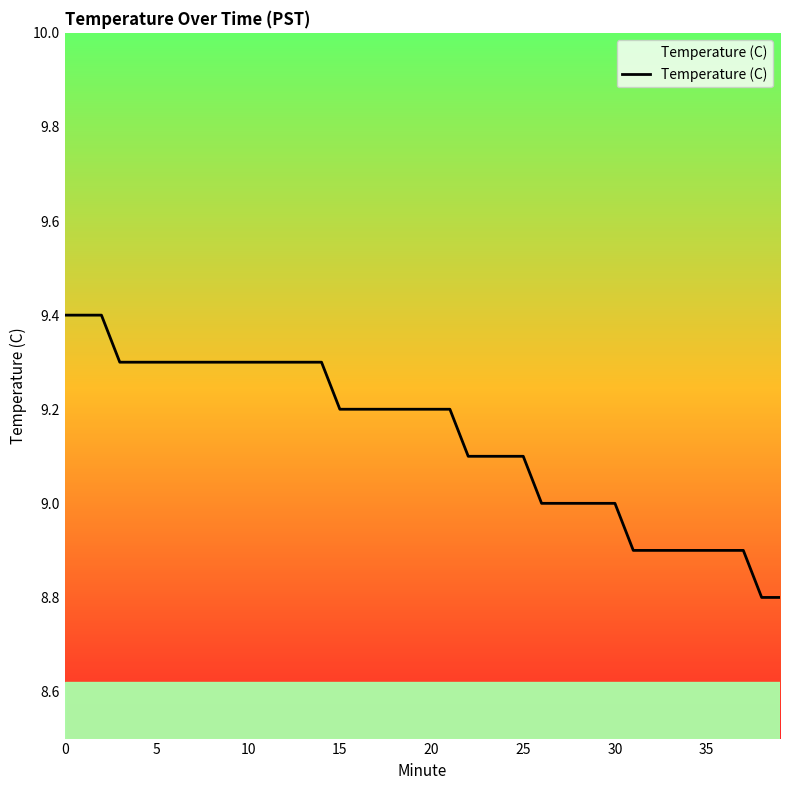

Reading left to right, what are all the values shown in this chart?

9.4	9.4	9.4	9.3	9.3	9.3	9.3	9.3	9.3	9.3	9.3	9.3	9.3	9.3	9.3	9.2	9.2	9.2	9.2	9.2	9.2	9.2	9.1	9.1	9.1	9.1	9.0	9.0	9.0	9.0	9.0	8.9	8.9	8.9	8.9	8.9	8.9	8.9	8.8	8.8